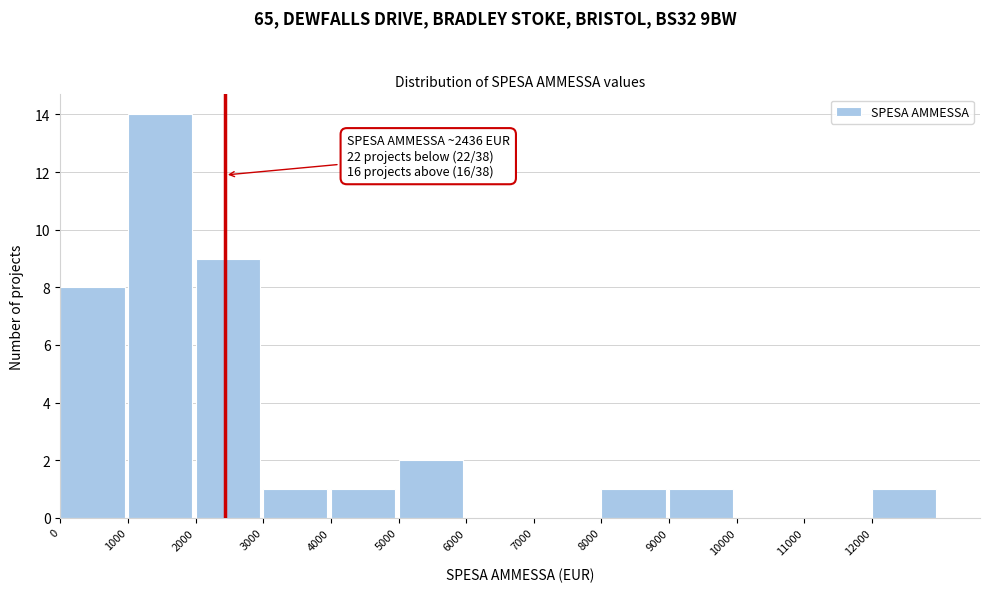

Over which range of the x-axis is the bar tallest?

1000 to 2000